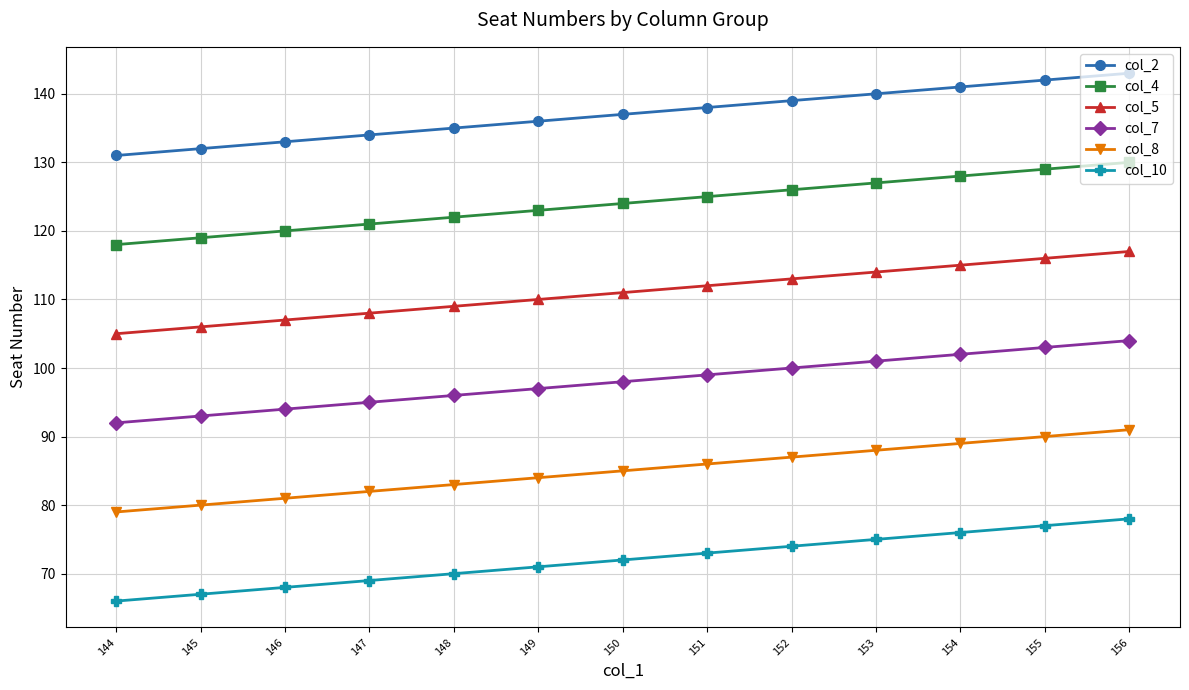

Is the value of col_5 at 144 greater than the value of col_8 at 144?

Yes